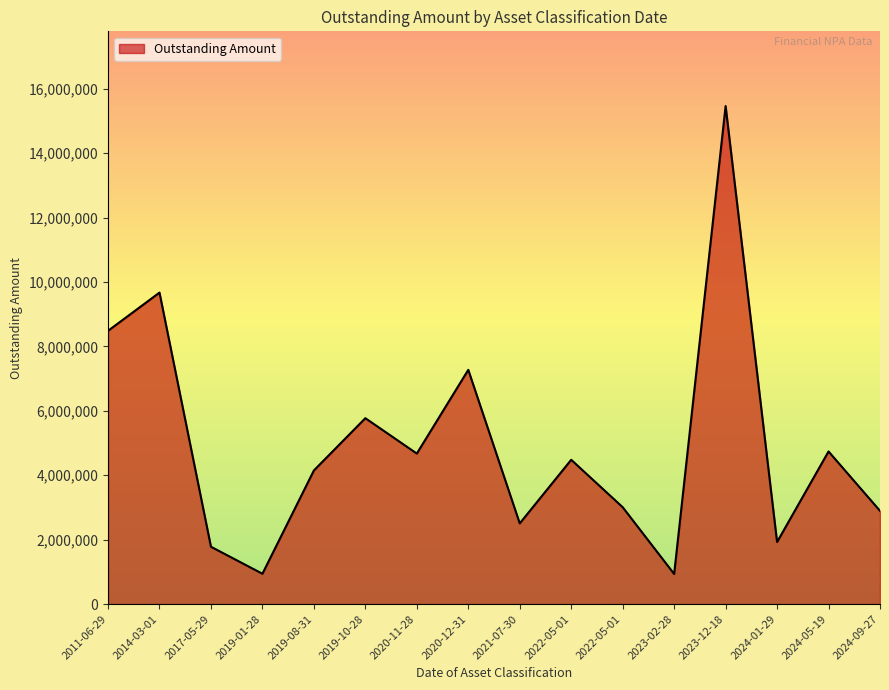

True or false: the data shows 3588798 at 2021-07-30.

False